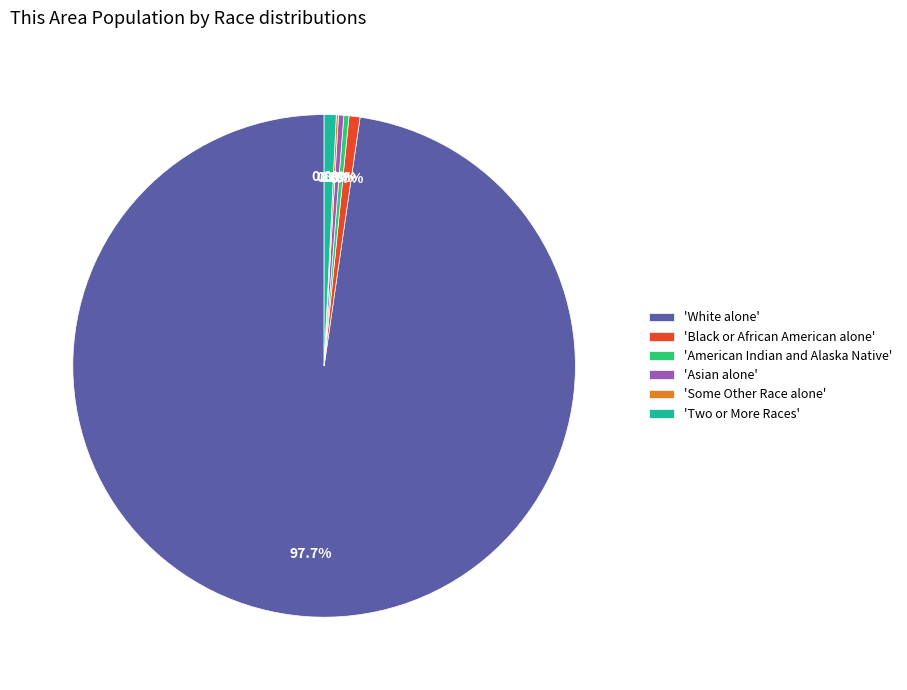

To the nearest percent, what is the difference between the largest and smallest slice percentages?

98%